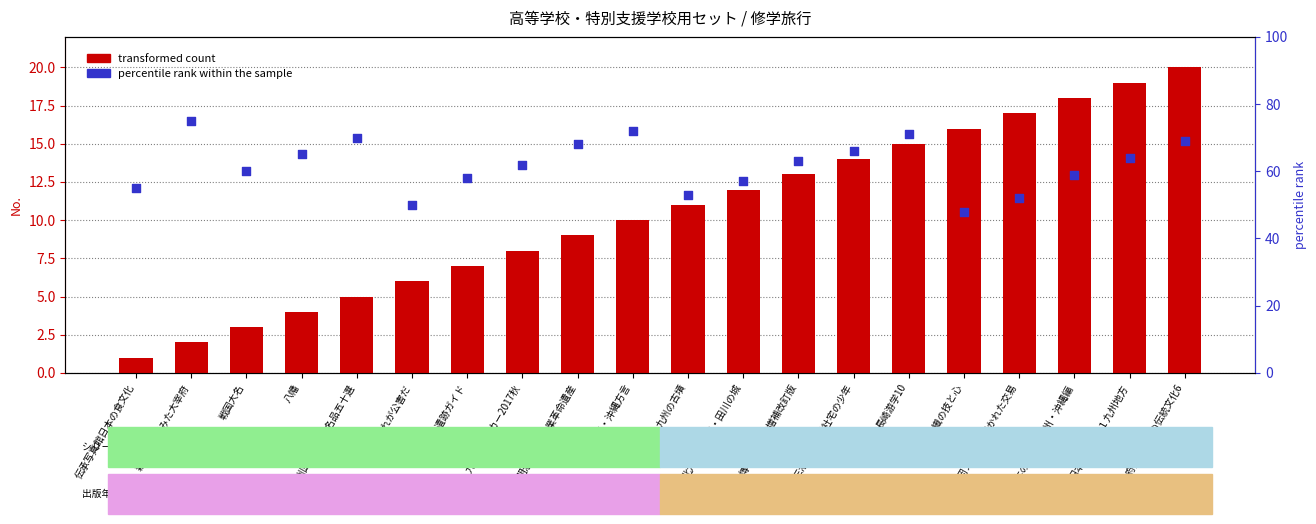

What is the total value across all series at 伝承写真館日本の食文化?

56